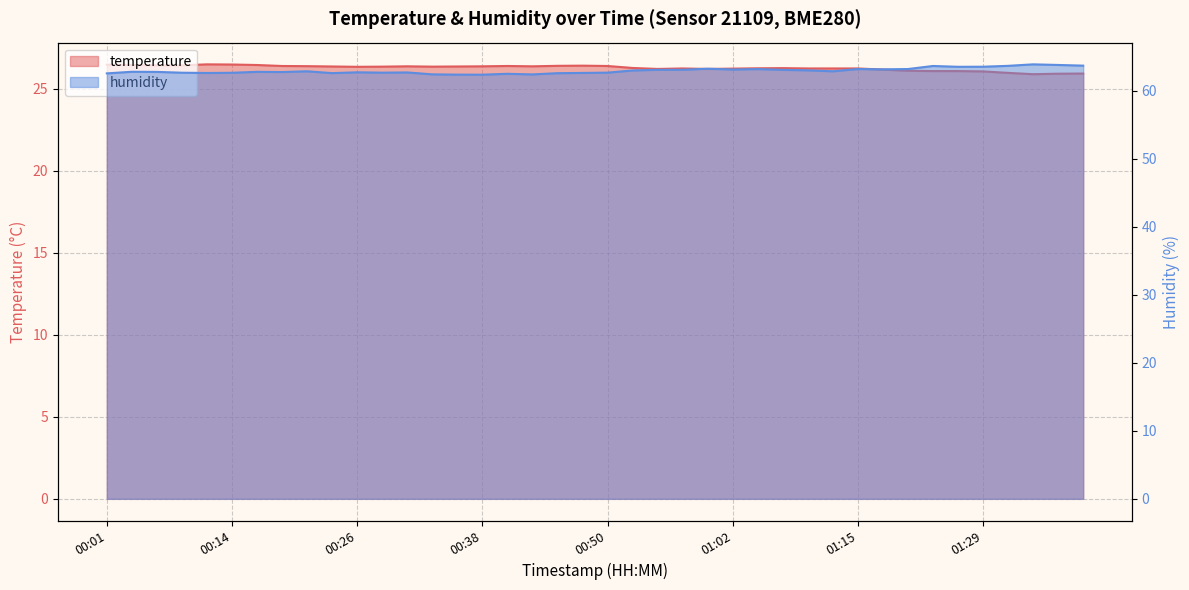

At which category is the sum across all series the highest?

01:34